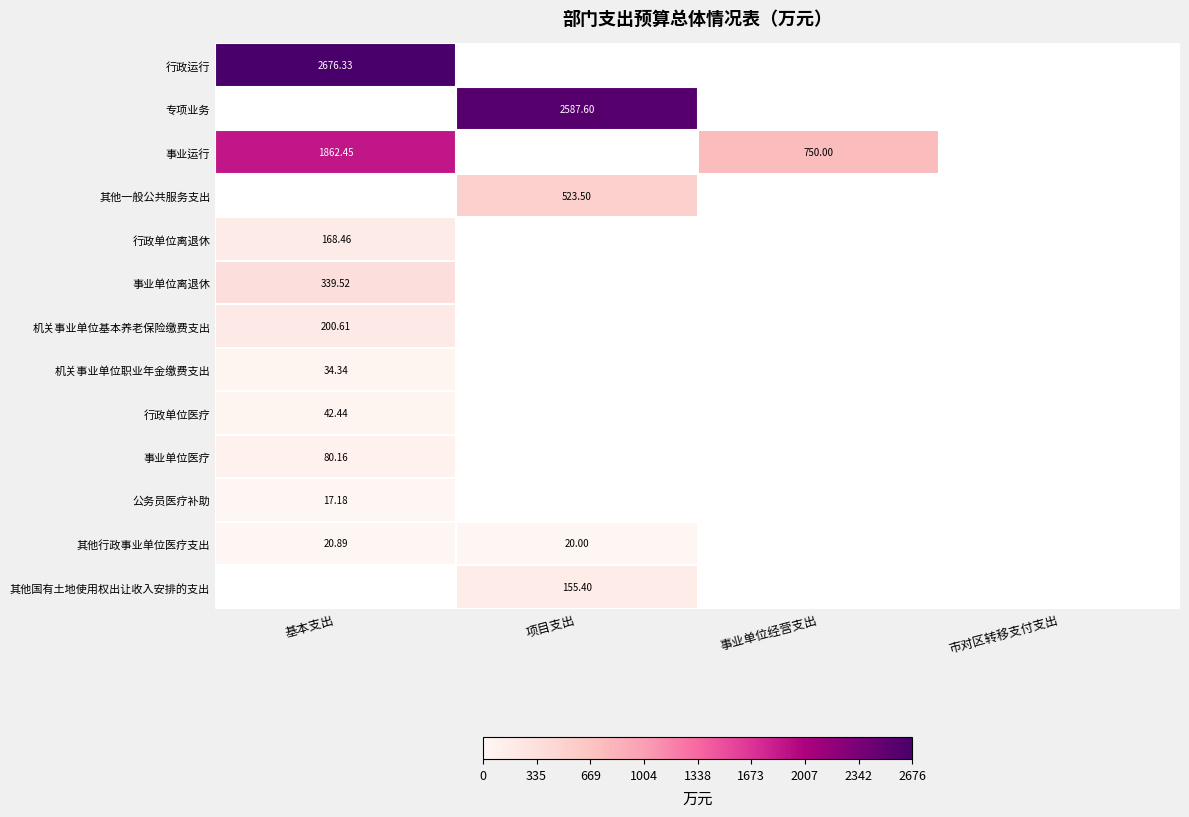

Rank the series by their maximum value, from lowest to highest.

公务员医疗补助, 其他行政事业单位医疗支出, 机关事业单位职业年金缴费支出, 行政单位医疗, 事业单位医疗, 其他国有土地使用权出让收入安排的支出, 行政单位离退休, 机关事业单位基本养老保险缴费支出, 事业单位离退休, 其他一般公共服务支出, 事业运行, 专项业务, 行政运行